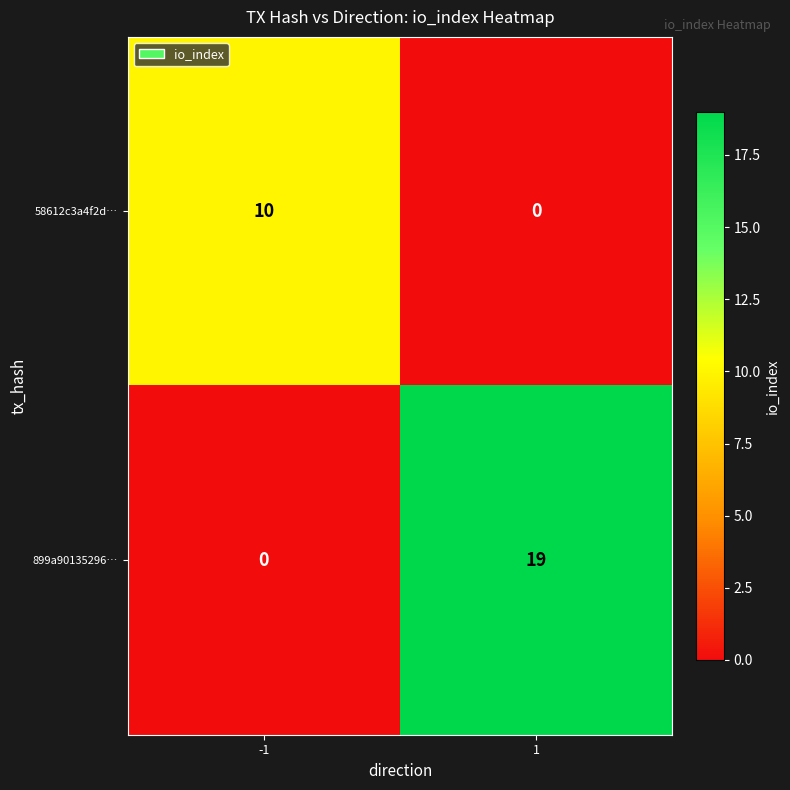

How many categories are shown in the chart?

2